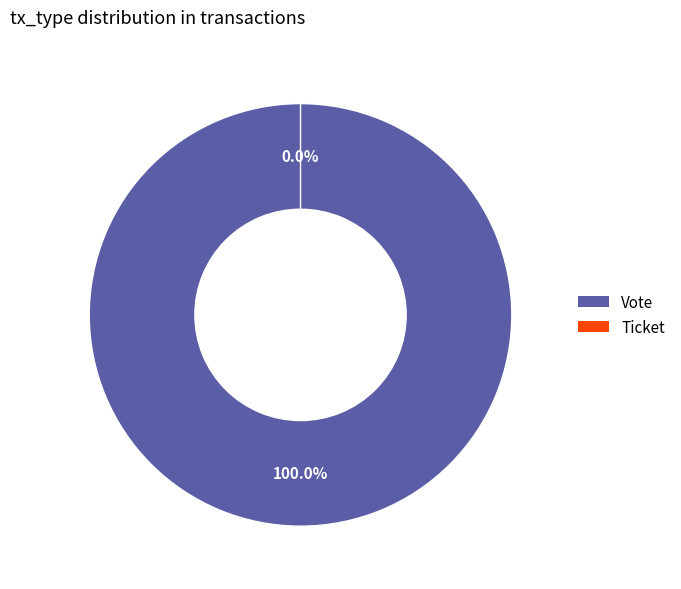

The Vote slice represents 100% of the pie. True or false?

True